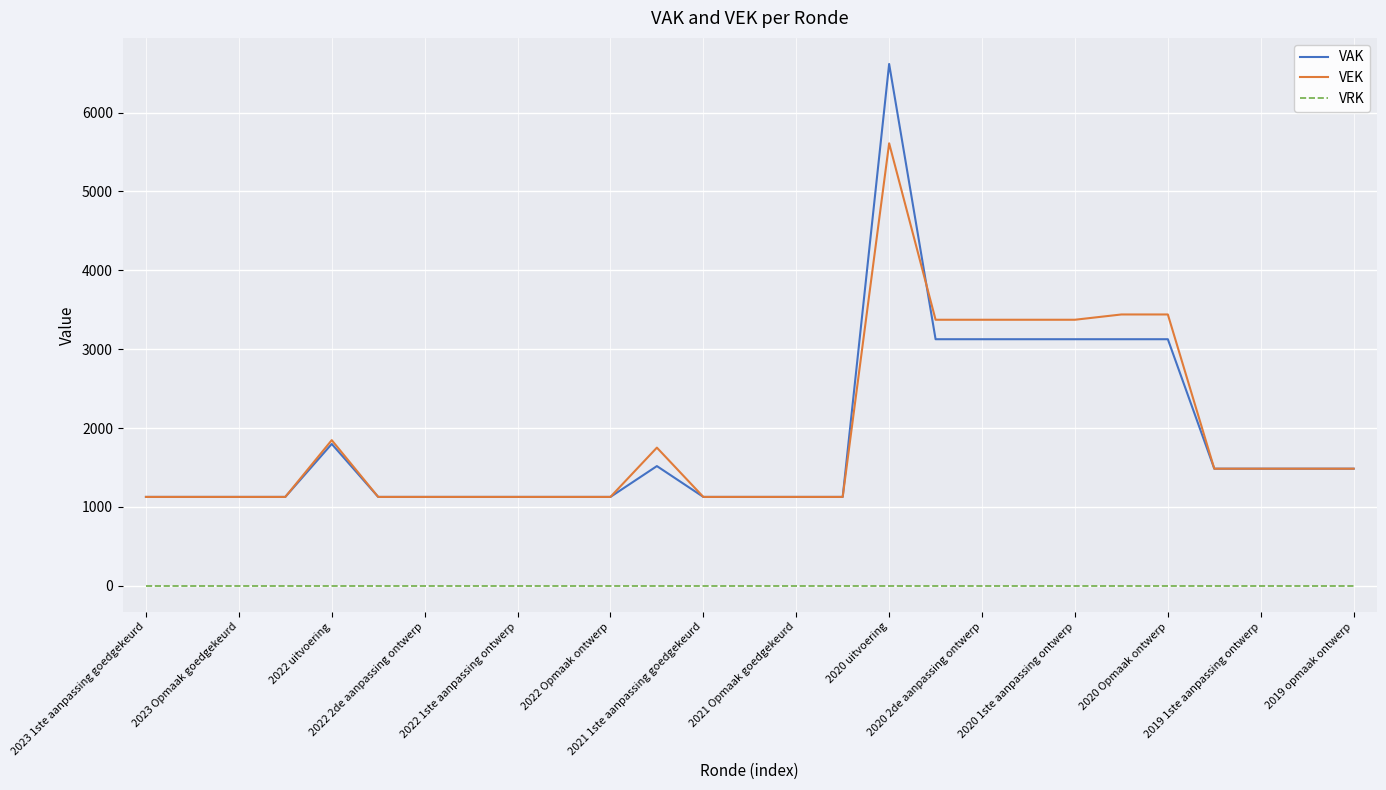

What are all the series names shown in the legend?

VAK, VEK, VRK